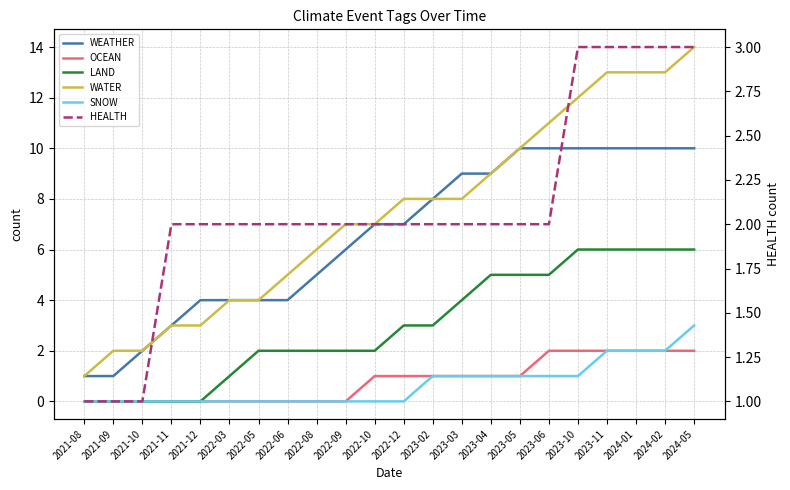

Is the value of WATER at 2023-03 greater than the value of WEATHER at 2022-05?

Yes